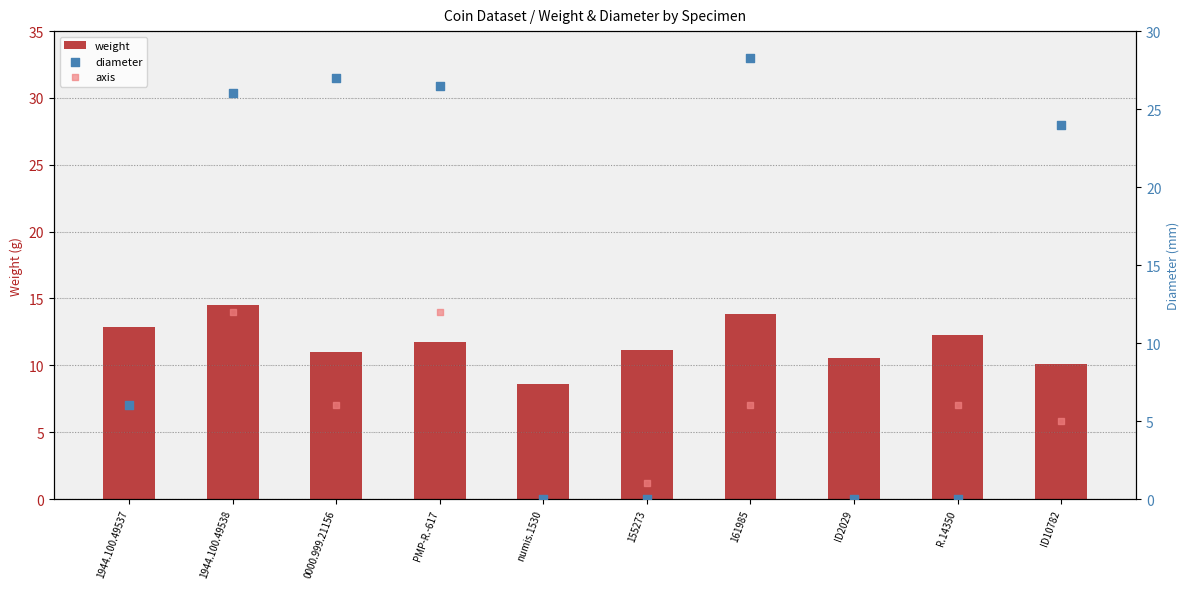

Which series has the largest total across all categories?

diameter